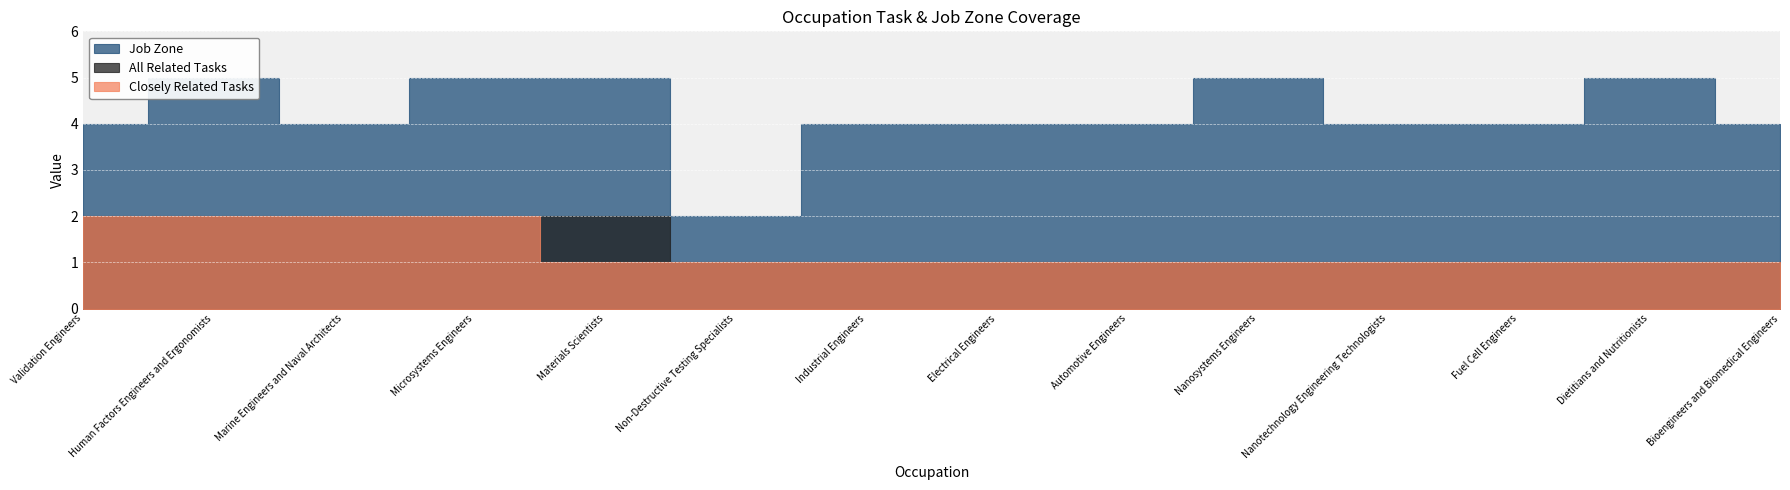

What is the spread (max minus min) of values at Materials Scientists?

4